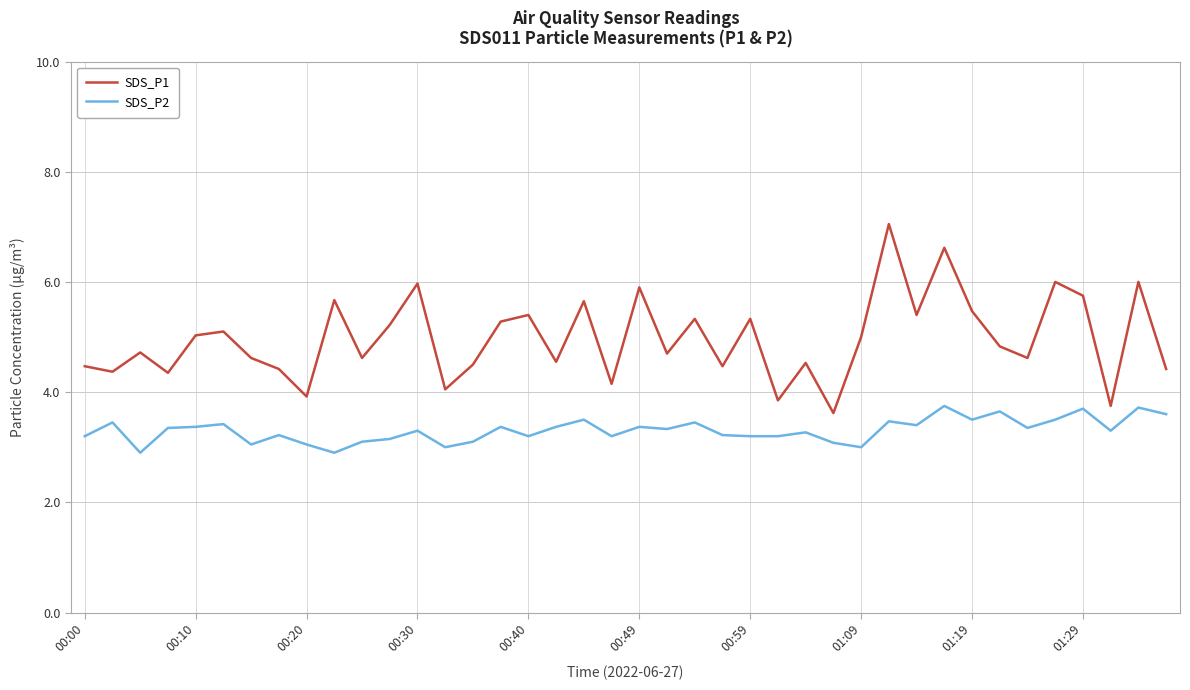

At how many categories does at least one series exceed 2?

40